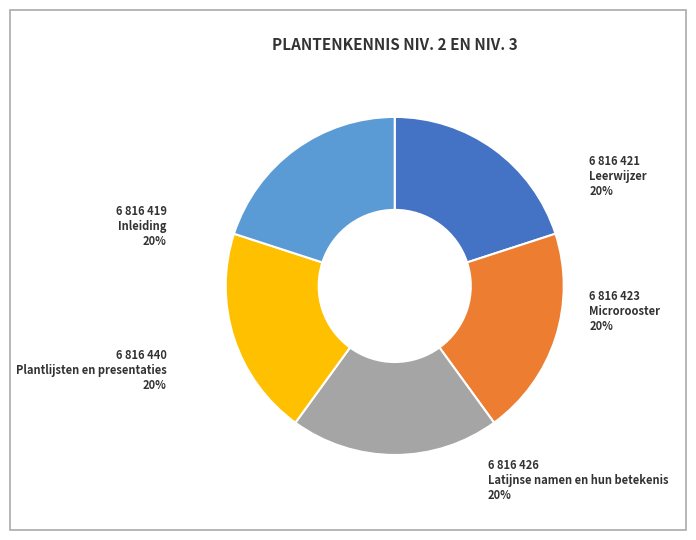

Combined, do Microrooster and Inleiding account for over 50%?

No